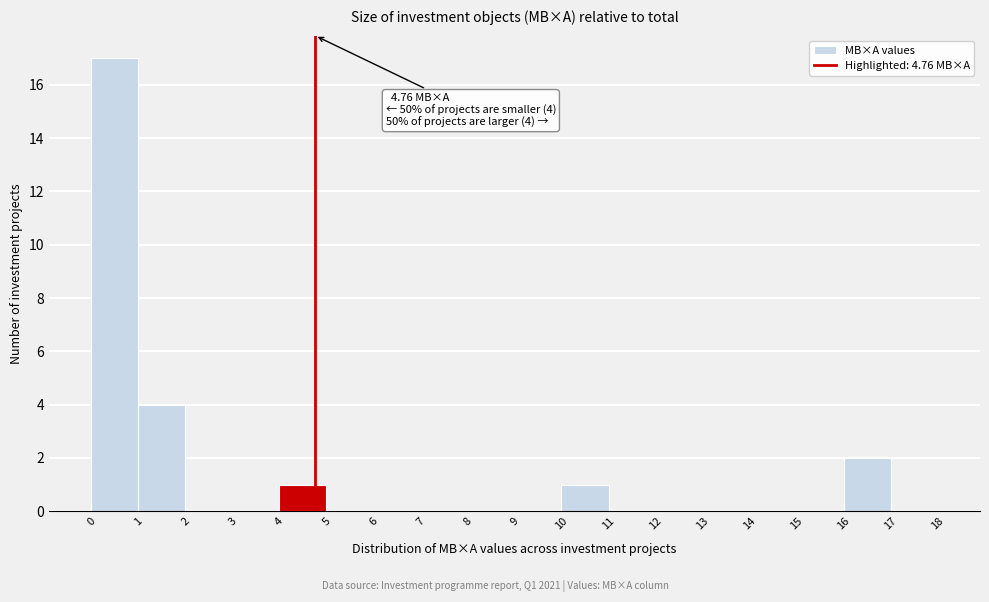

Which range on the x-axis has the tallest bar?

0 to 1